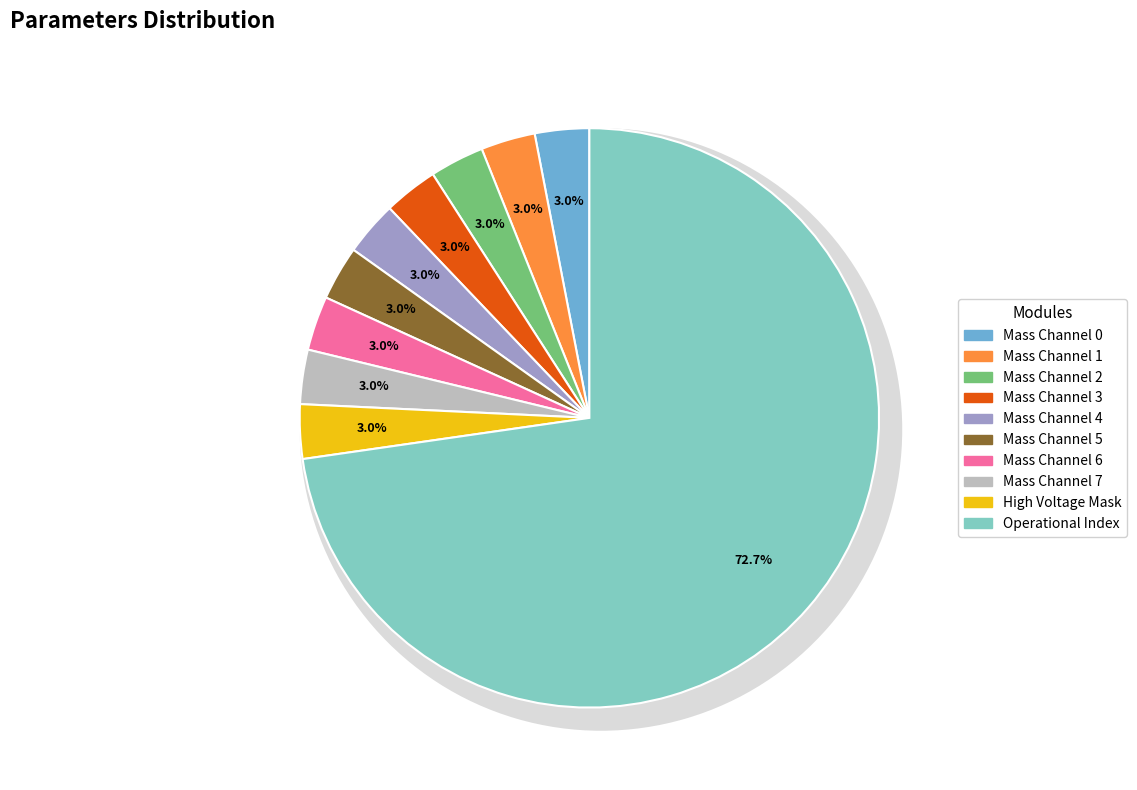

Which slice is the largest?

Operational Index